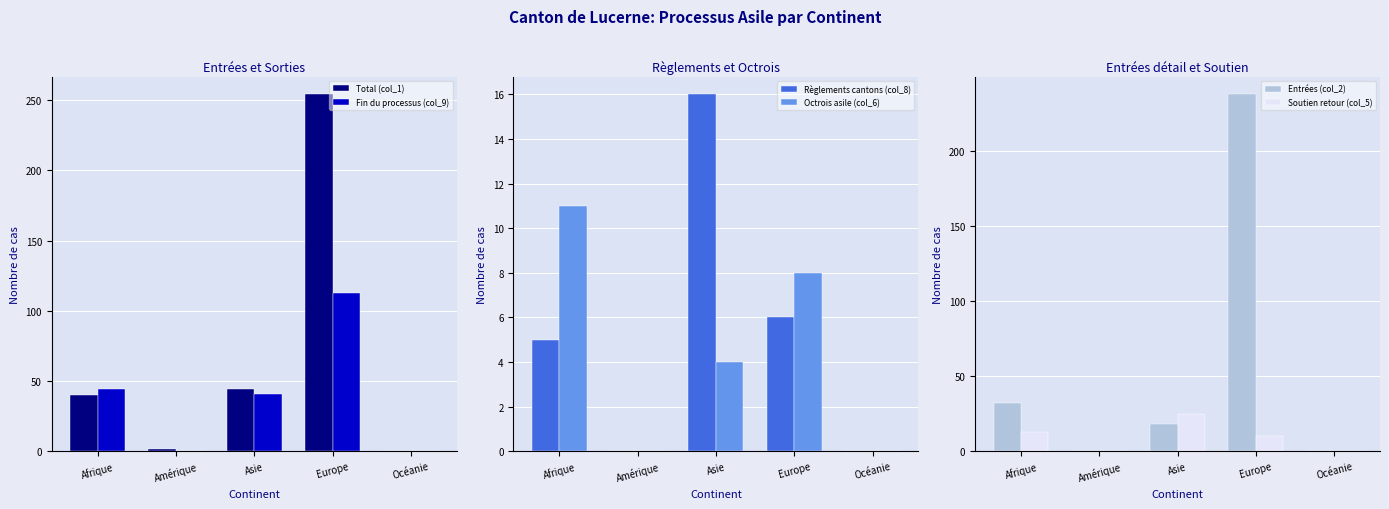

Is the value of Fin du processus (col_9) at Asie greater than the value of Total (col_1) at Afrique?

Yes